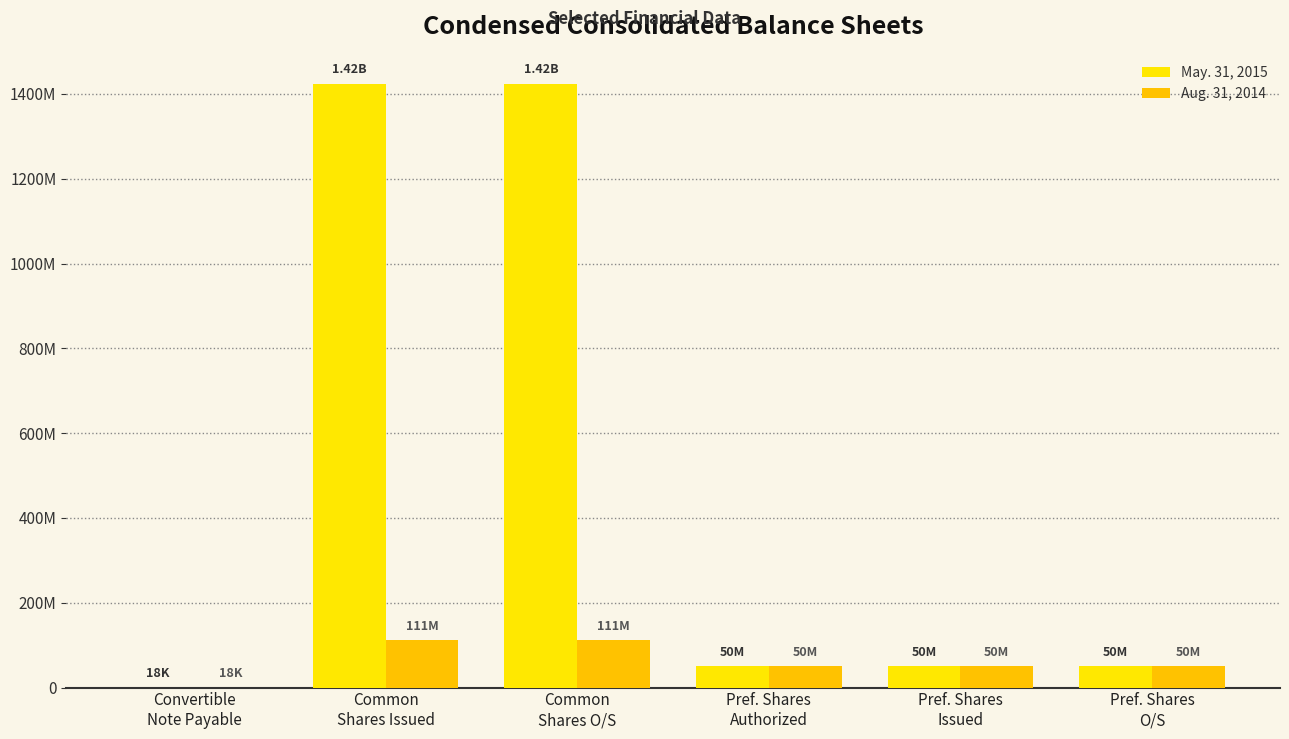

Are the bars grouped side by side (vs. stacked)?

Yes